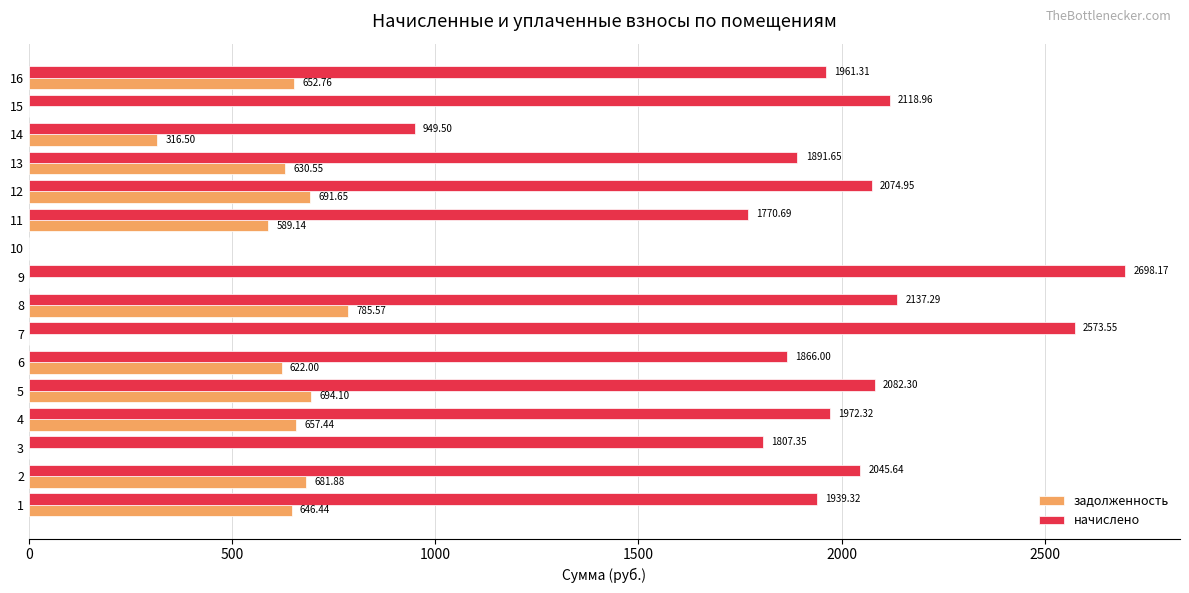

Is the value of начислено at 1 greater than the value of задолженность at 2?

Yes